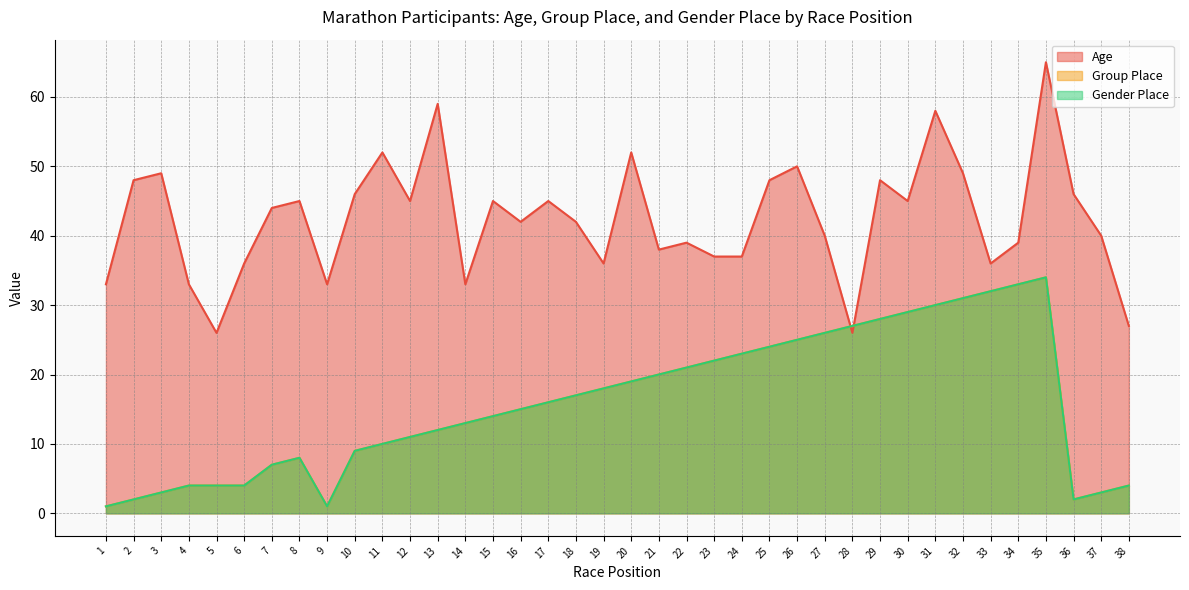

Reading left to right, list all the values displayed in this chart.

Age: 33	48	49	33	26	36	44	45	33	46	52	45	59	33	45	42	45	42	36	52	38	39	37	37	48	50	40	26	48	45	58	49	36	39	65	46	40	27
Group Place: 1	2	3	4	4	4	7	8	1	9	10	11	12	13	14	15	16	17	18	19	20	21	22	23	24	25	26	27	28	29	30	31	32	33	34	2	3	4
Gender Place: 1	2	3	4	4	4	7	8	1	9	10	11	12	13	14	15	16	17	18	19	20	21	22	23	24	25	26	27	28	29	30	31	32	33	34	2	3	4